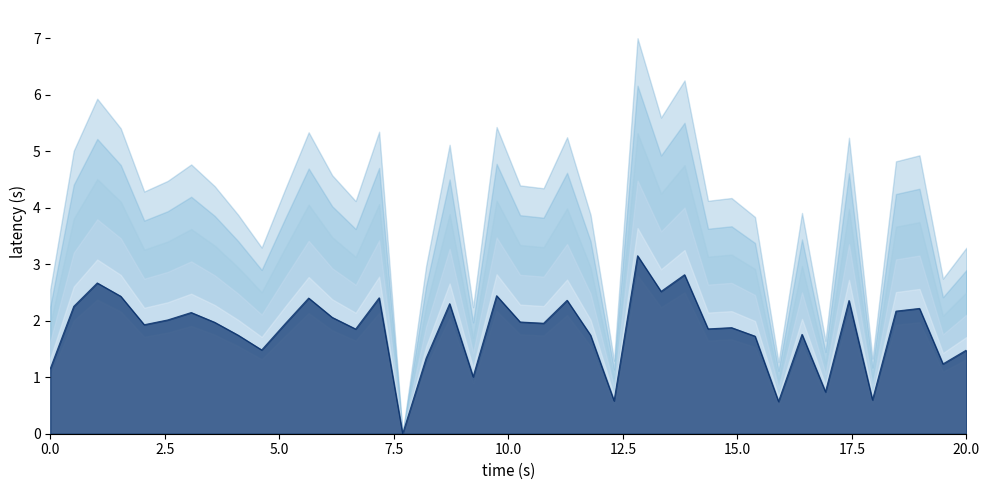

How many values are above zero?

39